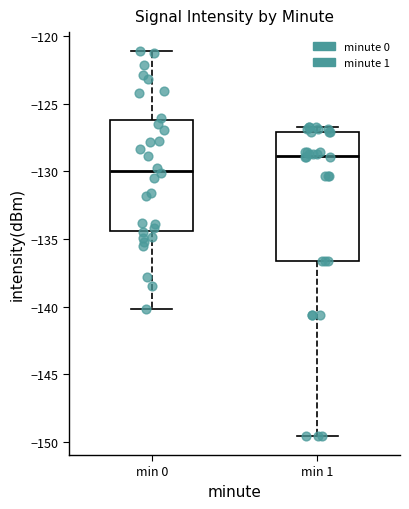

Where does the median line of the box for min 1 sit on the y-axis? The values are not printed on the chart, so give them approximately, as read against the axis.

-129.0